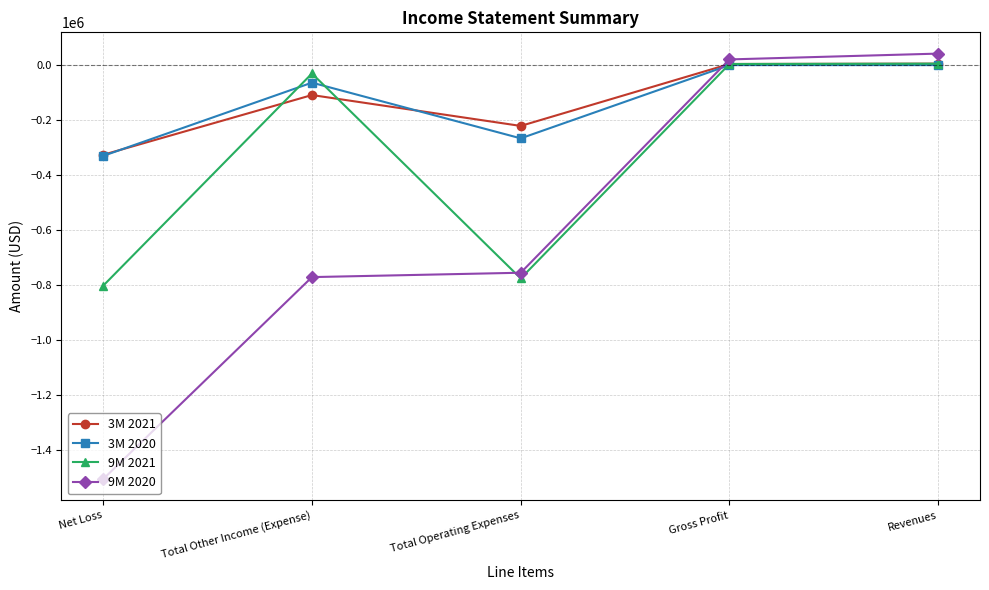

The 3M 2020 series shows -133162 at Net Loss. True or false?

False